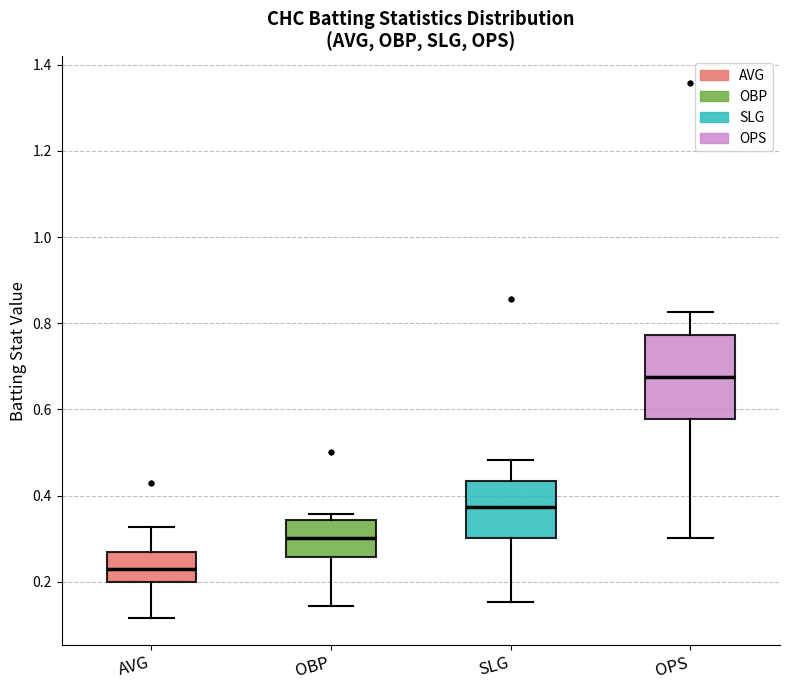

Reading left to right, transcribe this box plot: for each box, give where its median line is, the range the box spans, and where its two whiskers end, as read against the y-axis. The values are not printed on the chart, so give them approximately, as read against the axis.

AVG: median 0.22, box 0.20 to 0.28, whiskers 0.12 to 0.32
OBP: median 0.30, box 0.26 to 0.34, whiskers 0.14 to 0.36
SLG: median 0.38, box 0.30 to 0.44, whiskers 0.16 to 0.48
OPS: median 0.68, box 0.58 to 0.78, whiskers 0.30 to 0.82